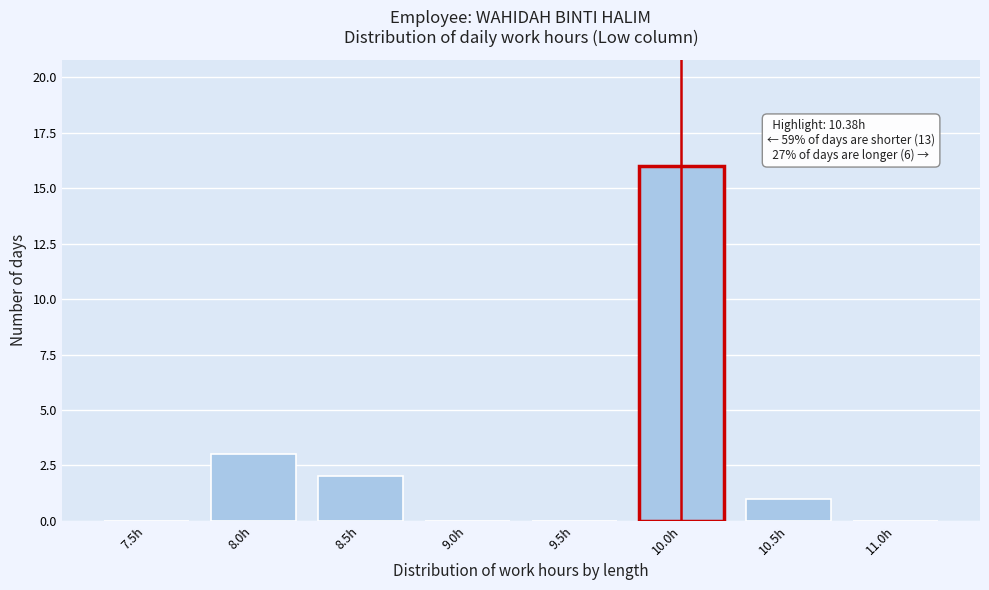

Reading left to right, transcribe all the data shown in this chart.

7.5h=0	8.0h=3	8.5h=2	9.0h=0	9.5h=0	10.0h=16	10.5h=1	11.0h=0